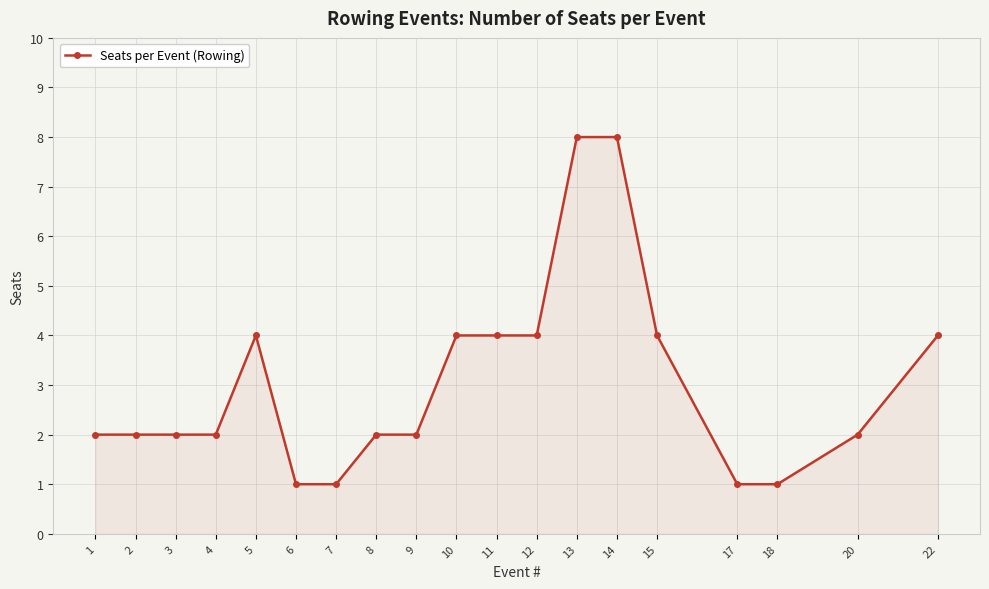

The value at 9 is 2. True or false?

True